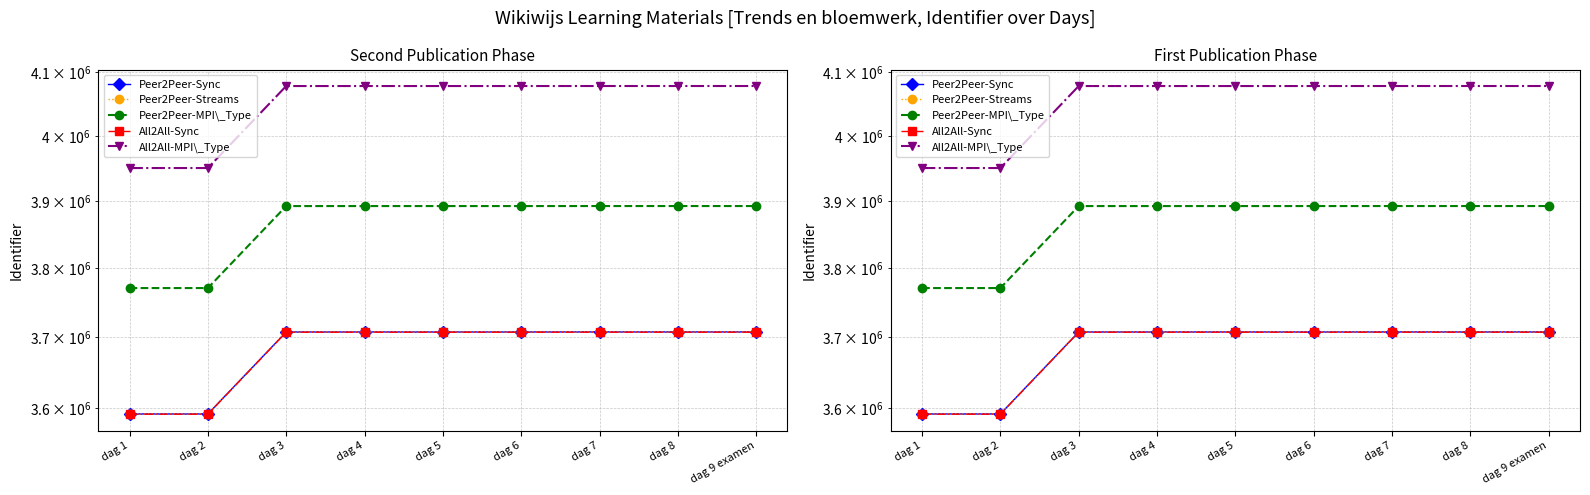

What is the difference between the highest and lowest values at dag 1?

359515.5